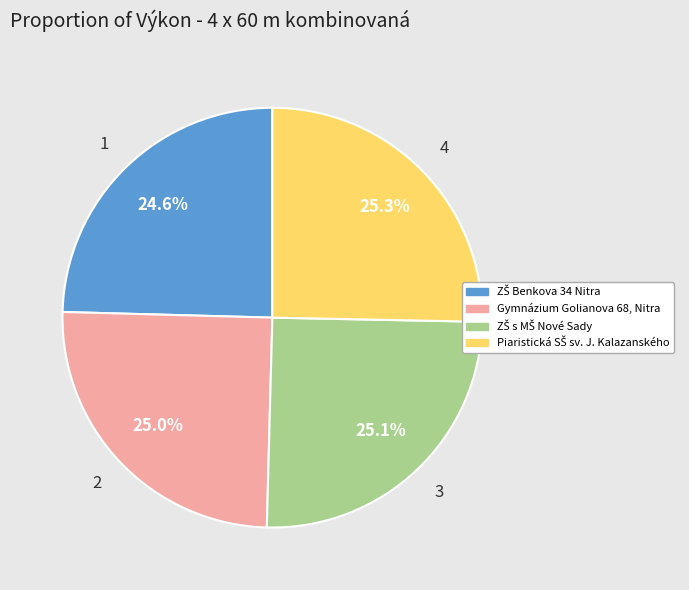

Does any single category account for the majority?

No